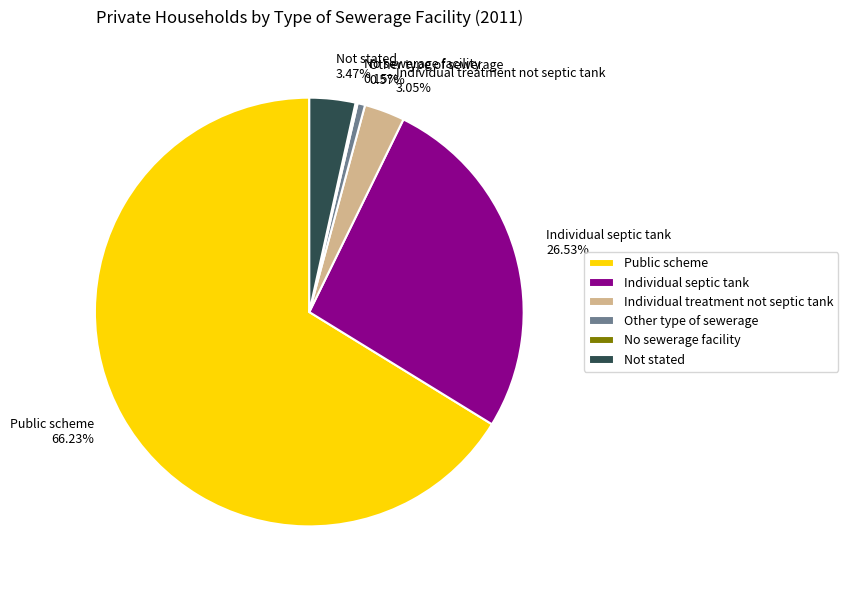

Does Not stated represent more than half of the total?

No